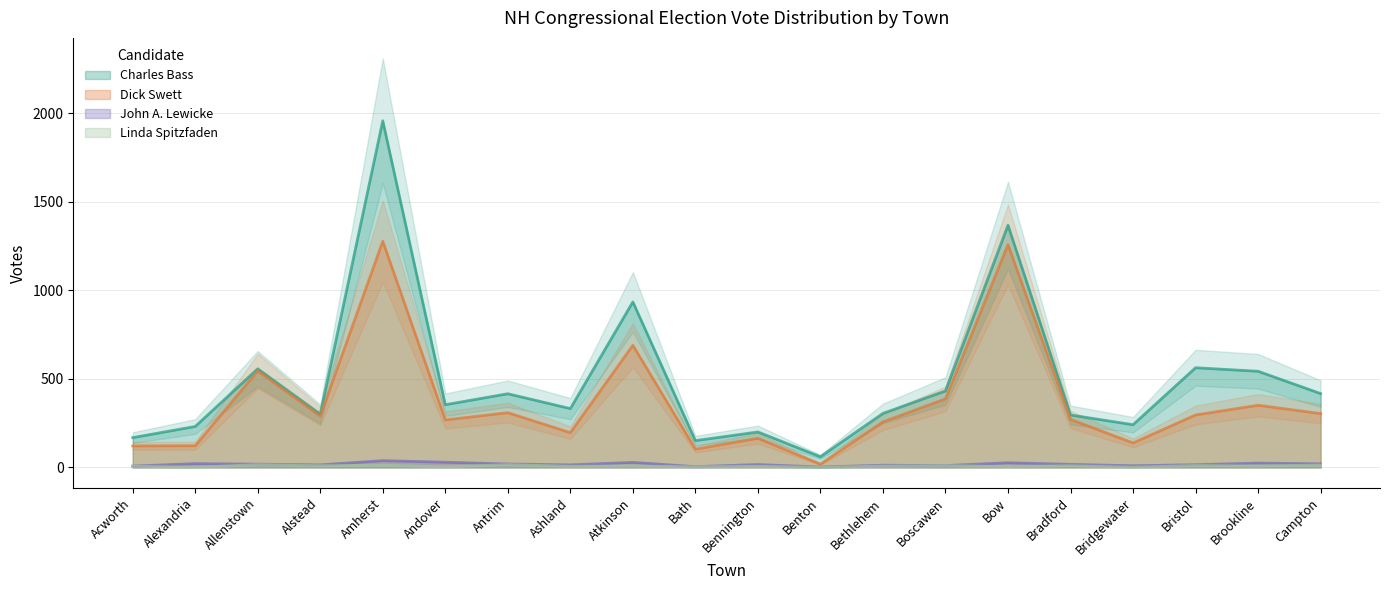

What is the label of the 17th point from the right?

Alstead